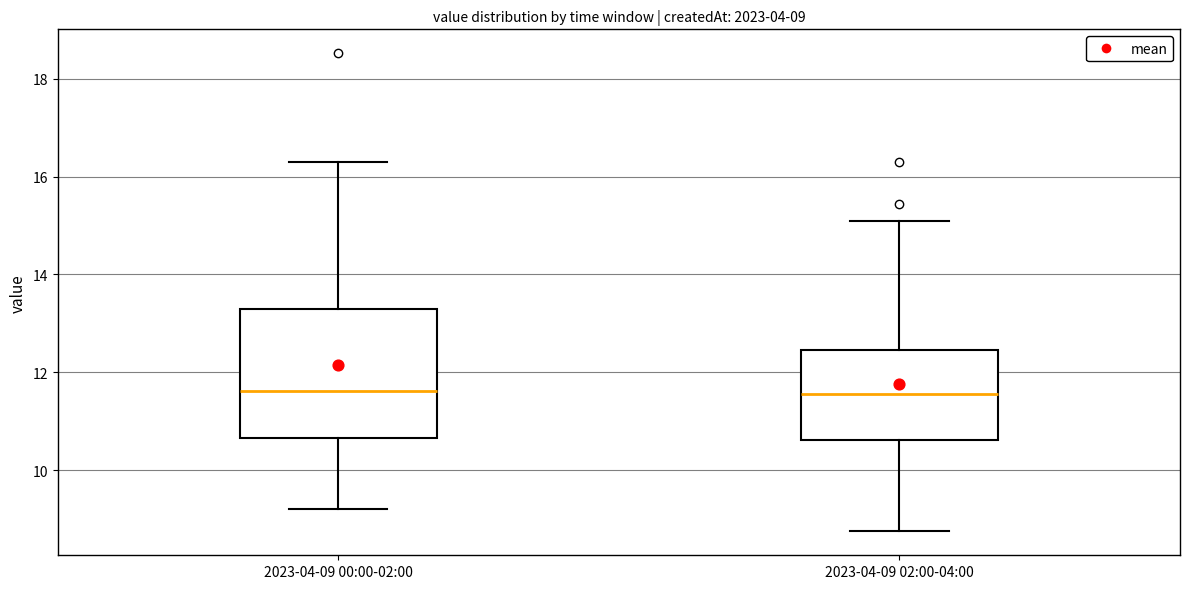

Comparing the boxes themselves (not the whiskers), which one is the tallest?

2023-04-09 00:00-02:00